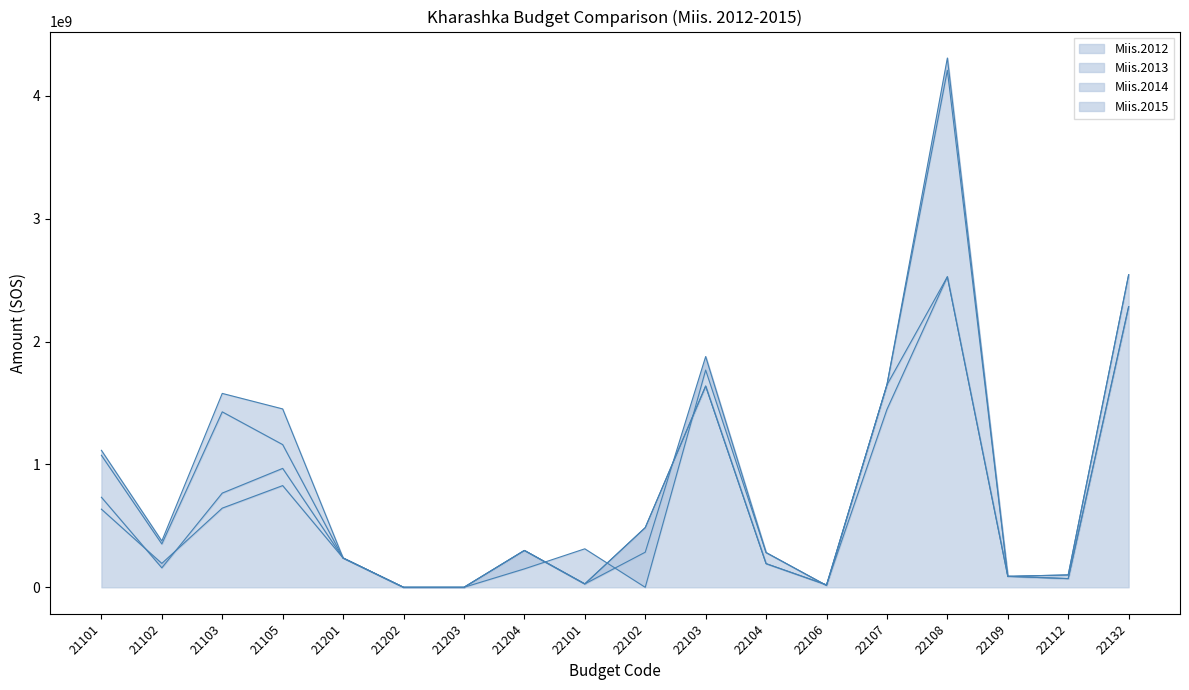

Reading left to right, what are all the values shown in this chart?

Miis.2012: 636043200.0	194520000.0	644400000.0	827864000.0	238410000.0	0.0	0.0	300000000.0	27650000.0	485730000.0	1638000000.0	192612000.0	20000000.0	1447754000.0	2527600000.0	89323500.0	70800000.0	2283805372.0
Miis.2013: 733075200.0	158520000.0	766800000.0	967864000.0	238410000.0	0.0	0.0	300000000.0	27650000.0	485730000.0	1638000000.0	192612000.0	20000000.0	1647754000.0	2527600000.0	89323500.0	70800000.0	2283805372.0
Miis.2014: 1074752640.0	352920000.0	1428000000.0	1161436800.0	238410000.0	0.0	0.0	300000000.0	27650000.0	285730000.0	1878000000.0	282612000.0	15000000.0	1647754000.0	4307600000.0	89323500.0	100800000.0	2543805372.0
Miis.2015: 1115075520.0	376920000.0	1578000000.0	1451796000.0	238410000.0	0.0	0.0	150000000.0	313380000.0	0.0	1768000000.0	282612000.0	15000000.0	1647754000.0	4207600000.0	89323500.0	100800000.0	2543805372.0